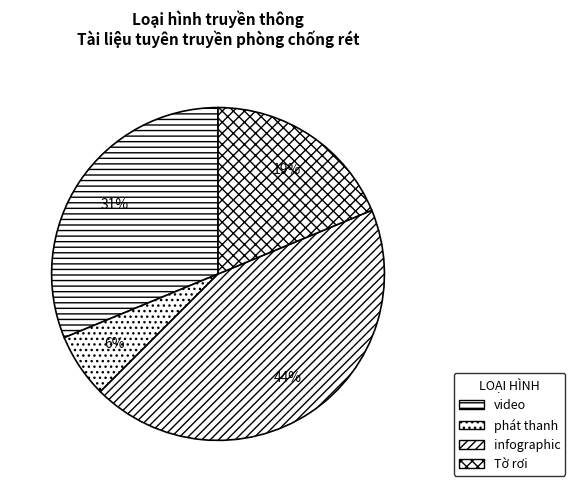

How many segments does this pie chart have?

4